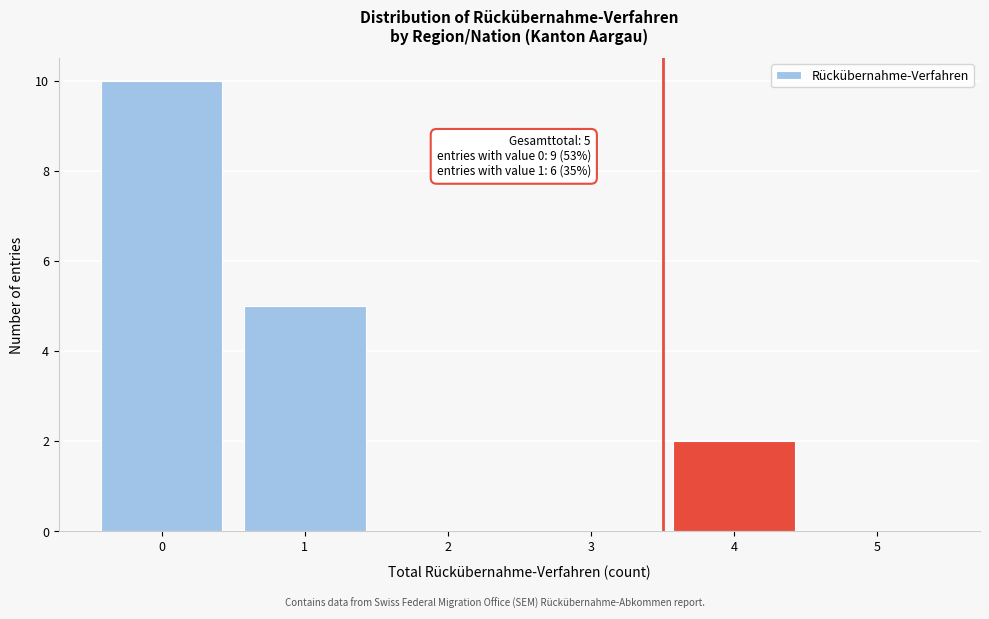

Reading right to left, transcribe all the data shown in this chart.

5=0	4=2	3=0	2=0	1=5	0=10